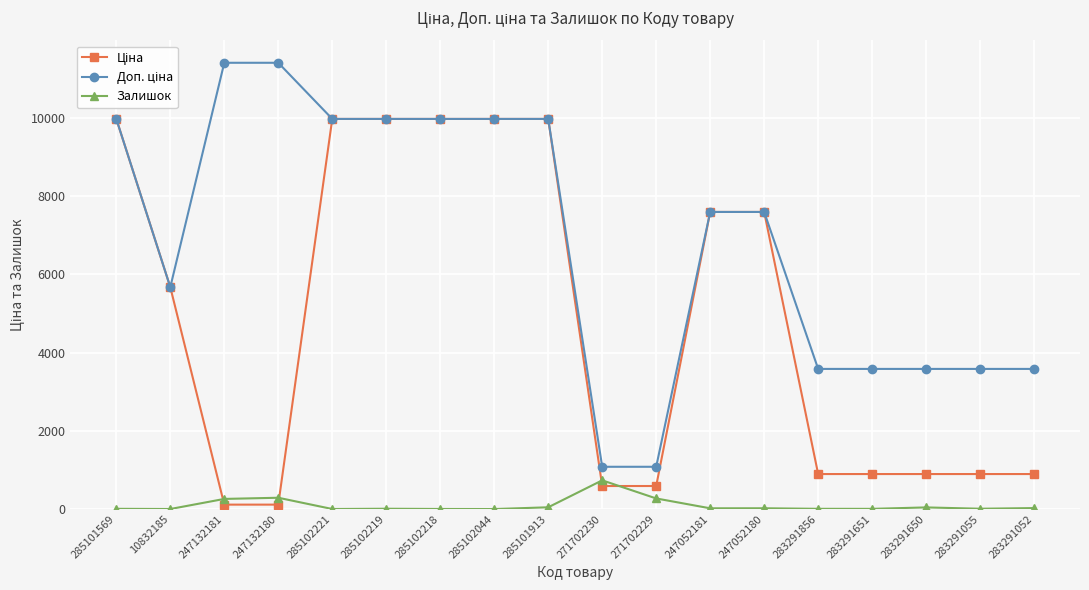

How many series are shown in this chart?

3